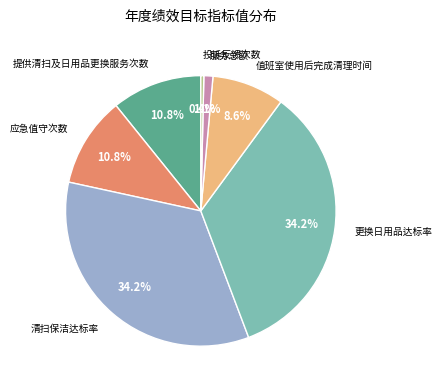

True or false: 提供清扫及日用品更换服务次数 accounts for 1% of the total.

False